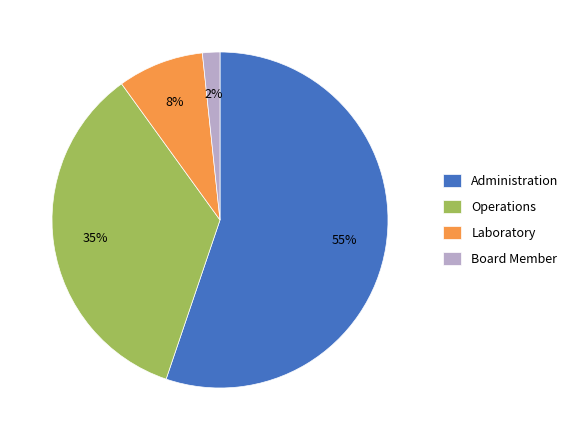

Does any single category account for the majority?

Yes